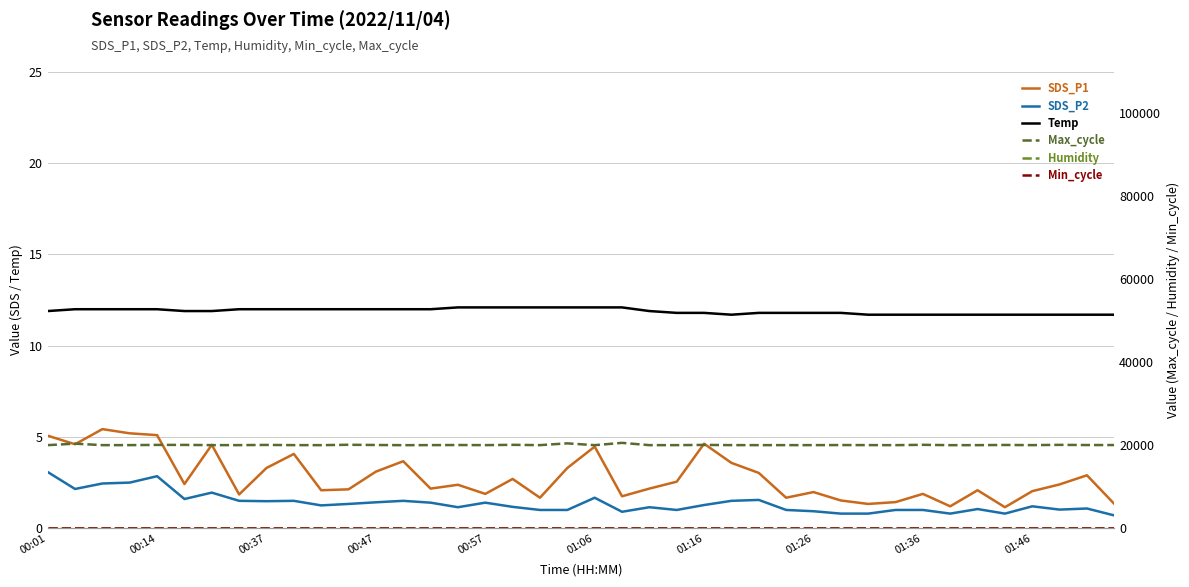

At how many categories does at least one series exceed 20151?

3